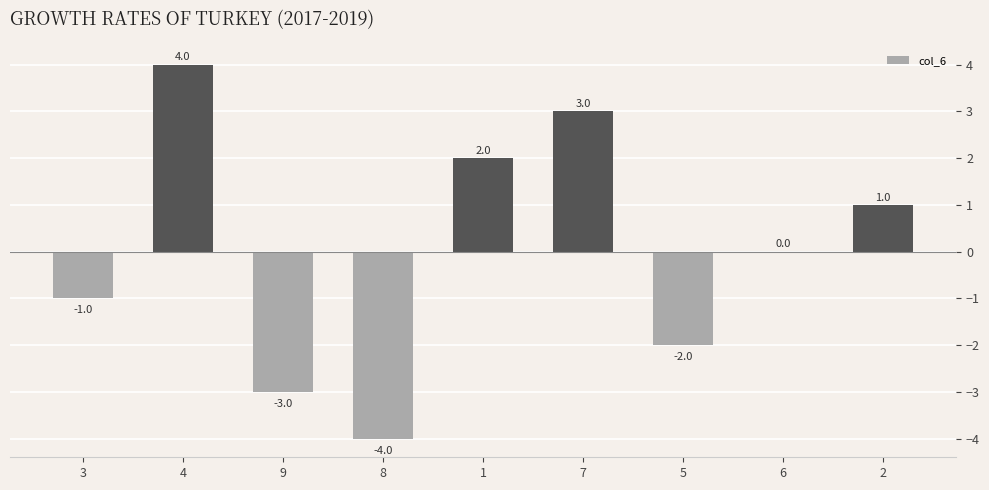

What is the difference between the values at 8 and 2?

5